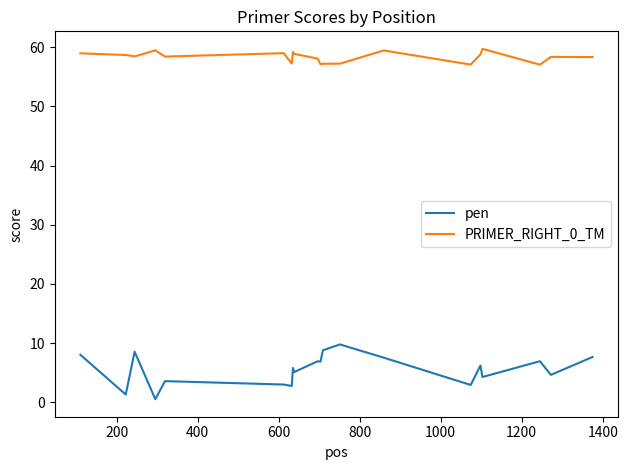

Which series has the largest range (max minus min)?

pen